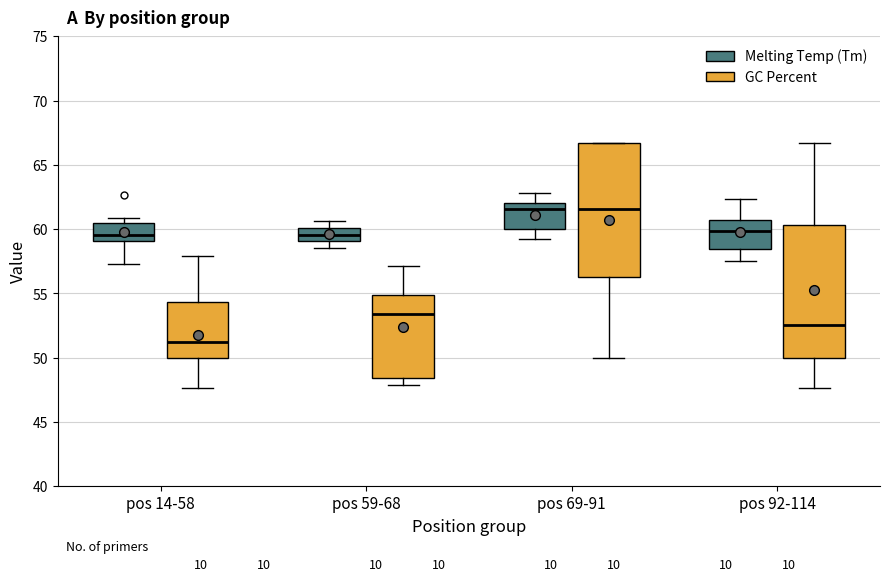

Which box's median line is the lowest?

pos 14-58 (GC Percent)